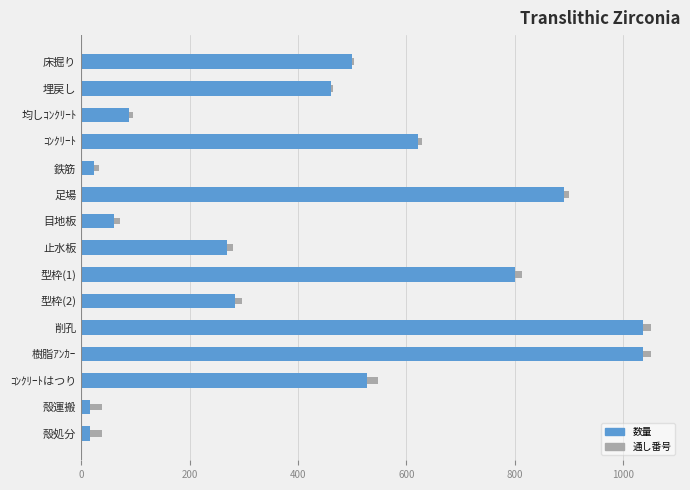

What is the sum of all 数量 values?

6625.9